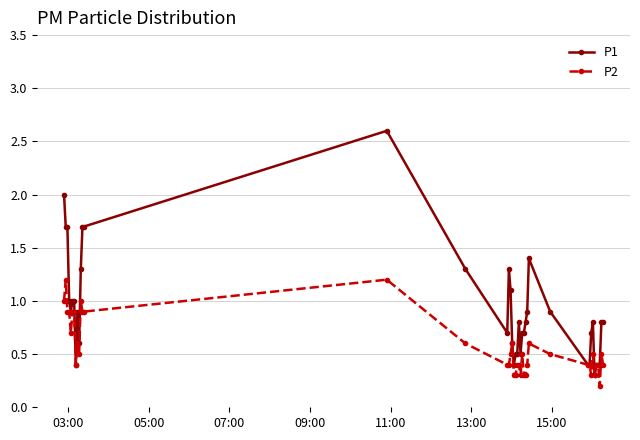

What is the maximum value for P2?

1.2